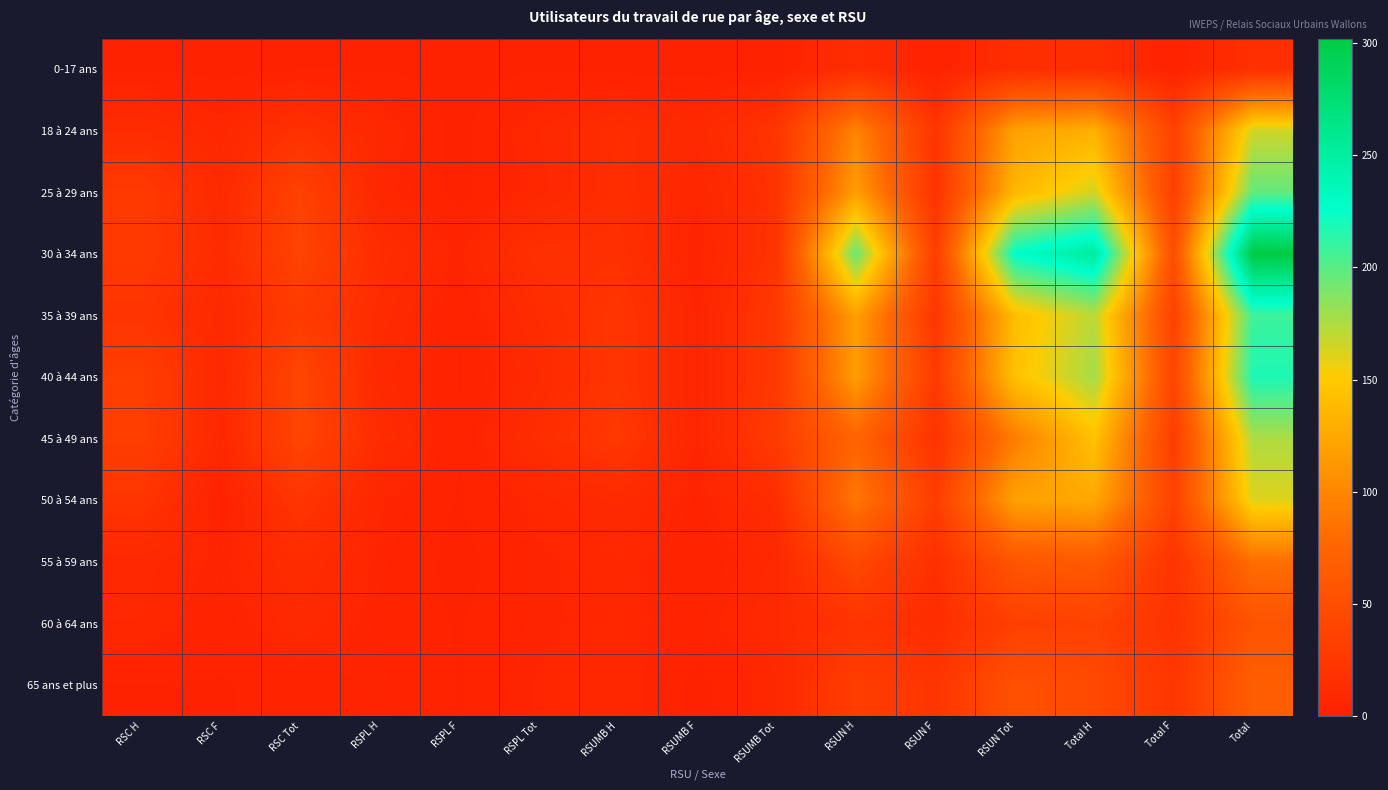

What is the difference between the highest and lowest values at Total H?

238